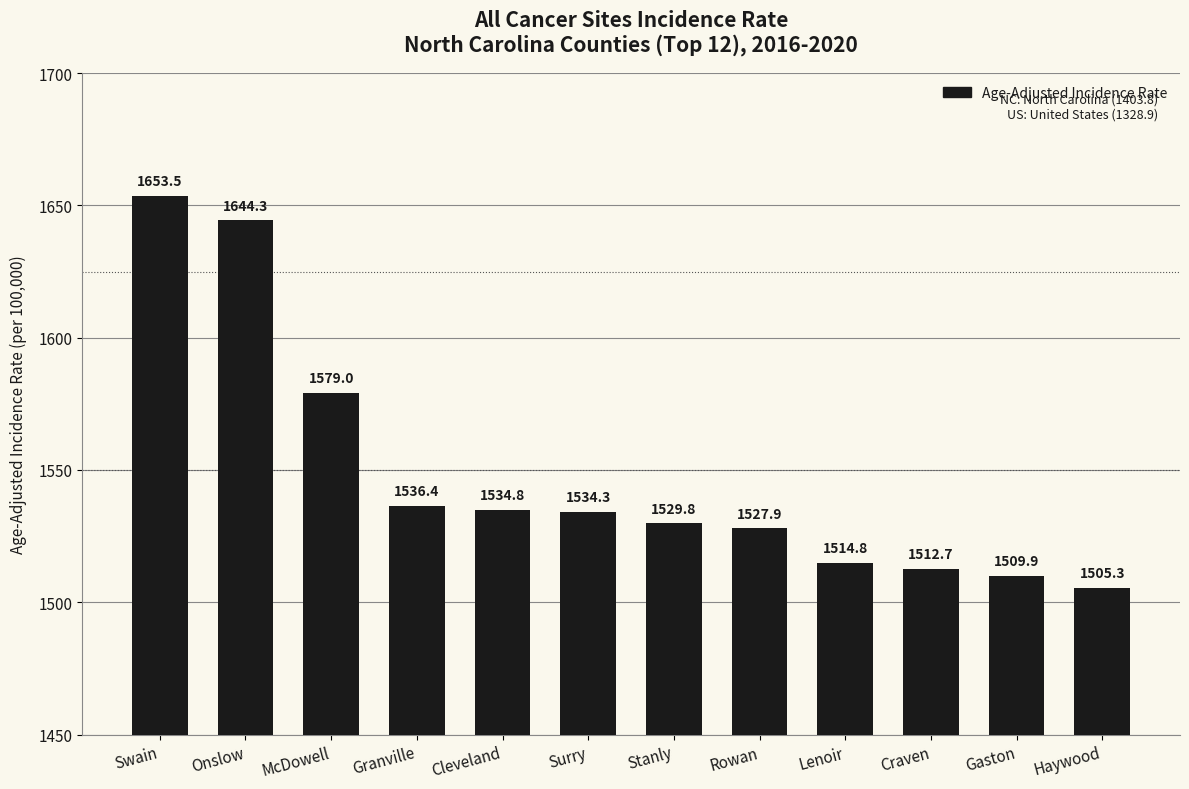

What is the ratio of the value at Craven to the value at McDowell?

1.0